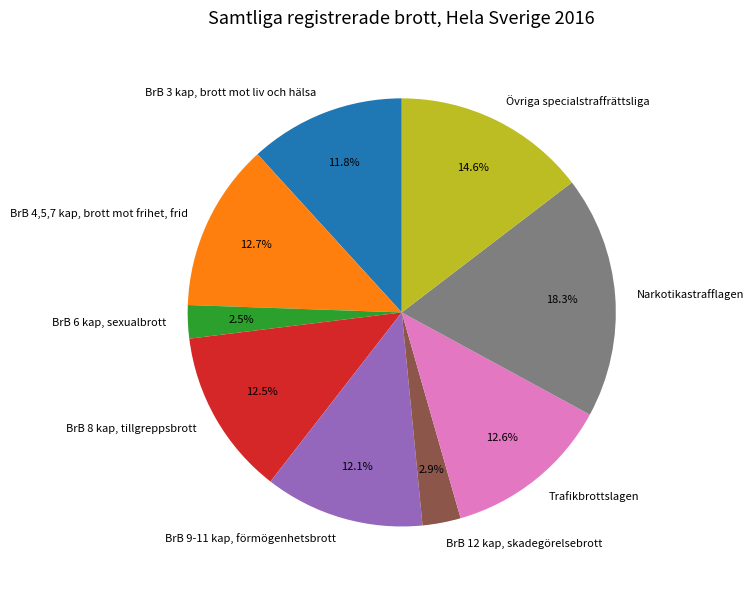

What is the total percentage of BrB 12 kap, skadegörelsebrott and BrB 3 kap, brott mot liv och hälsa?

14.7%